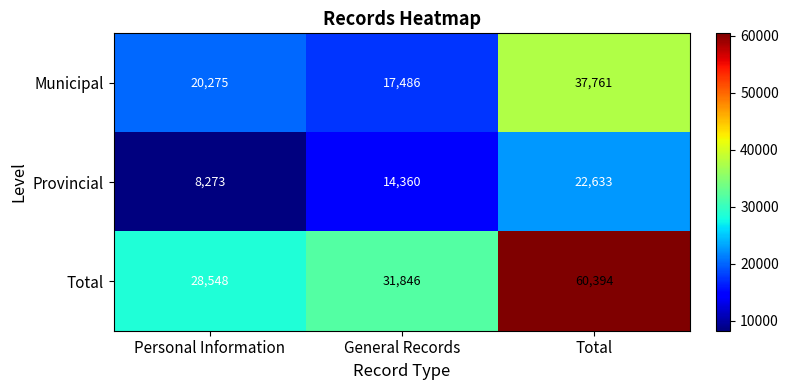

Rank the series by their average value, from lowest to highest.

Provincial, Municipal, Total